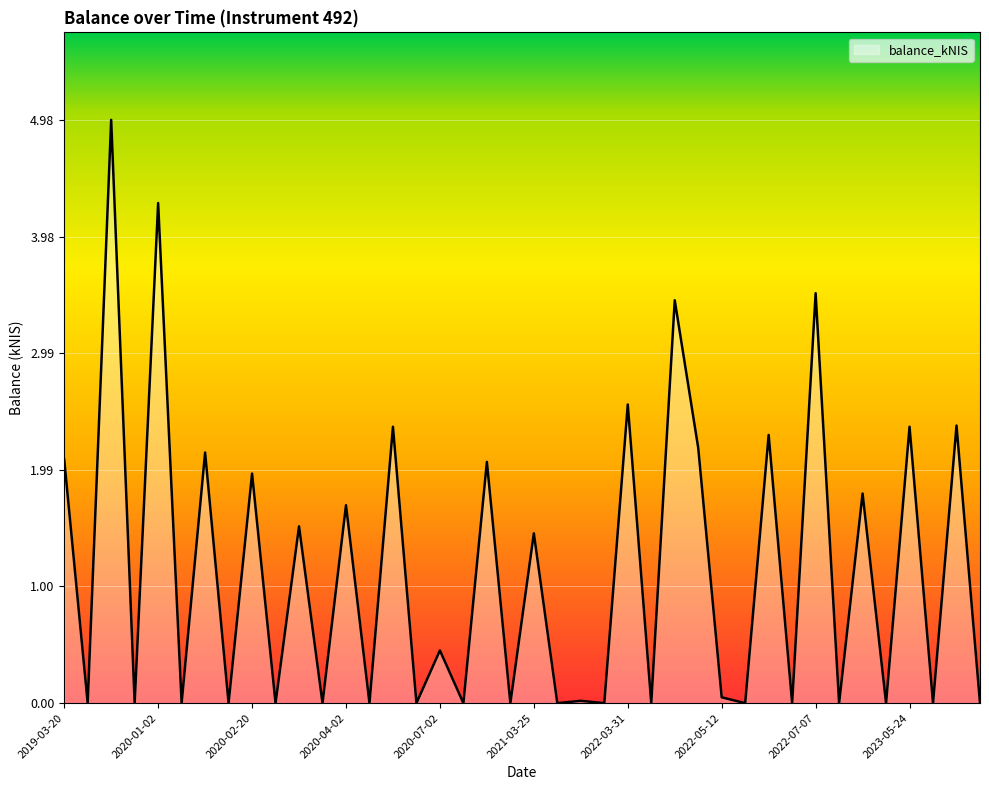

What is the greatest value displayed?

5.0